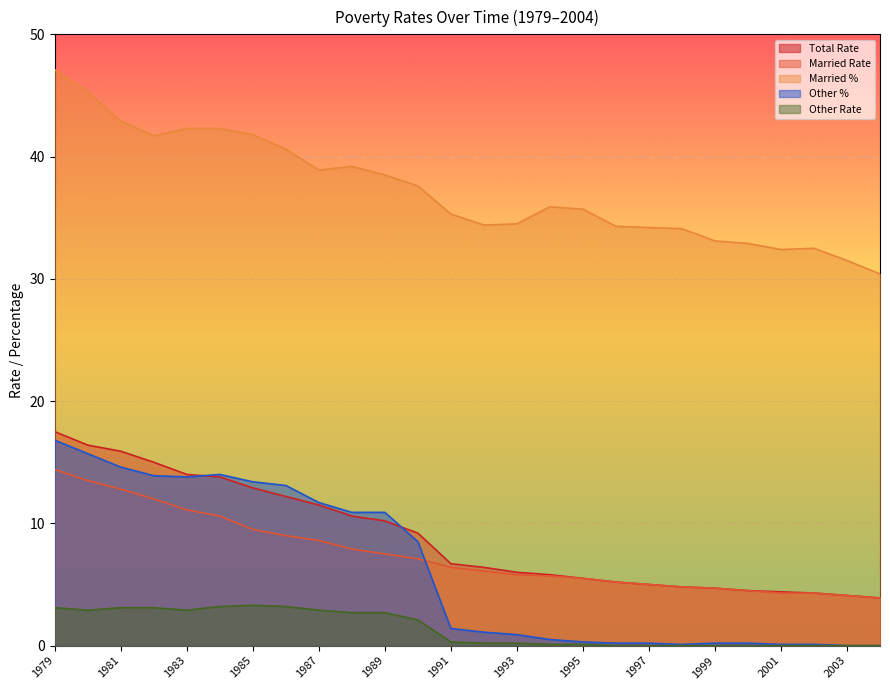

Which category has the highest value in the Married Rate series?

1979